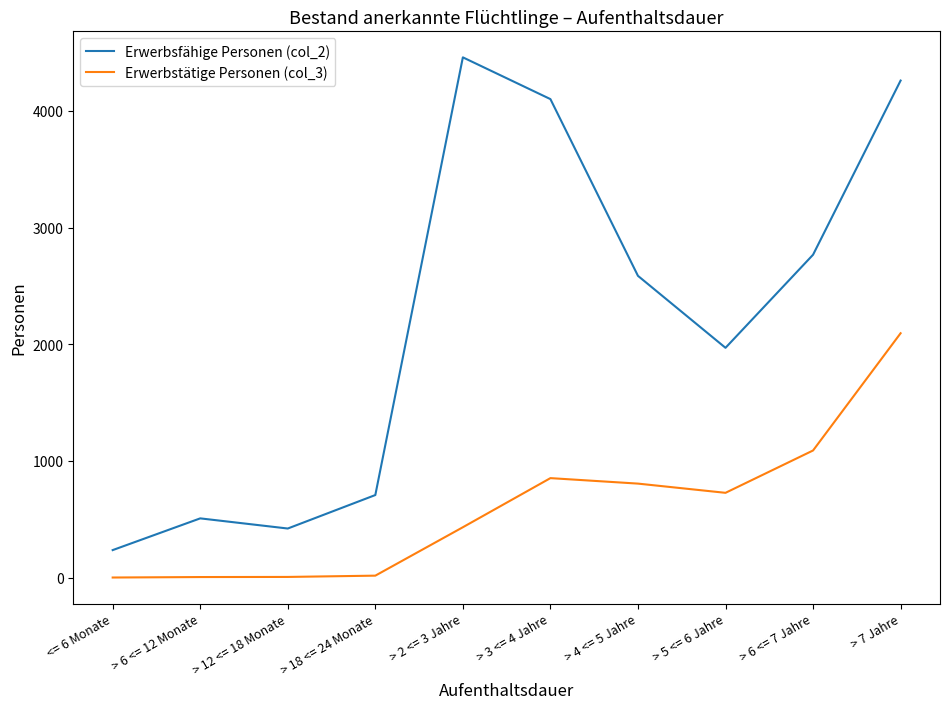

How many values in the Erwerbsfähige Personen (col_2) series are below 2586?

5